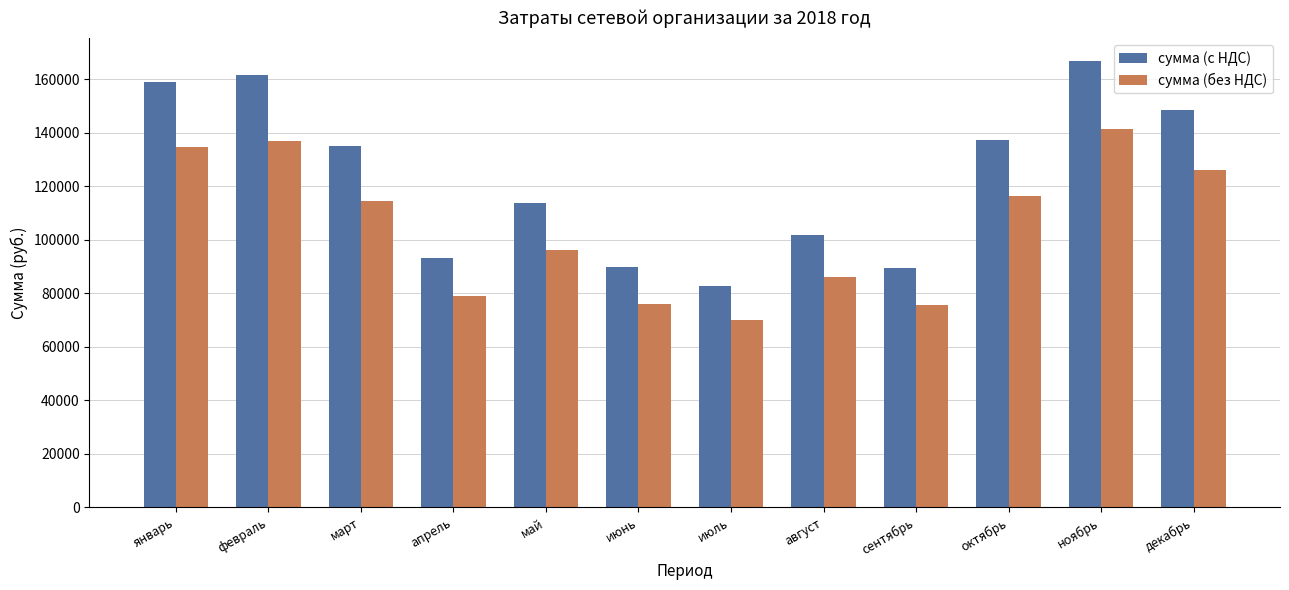

Which series has the largest range (max minus min)?

сумма (с НДС)